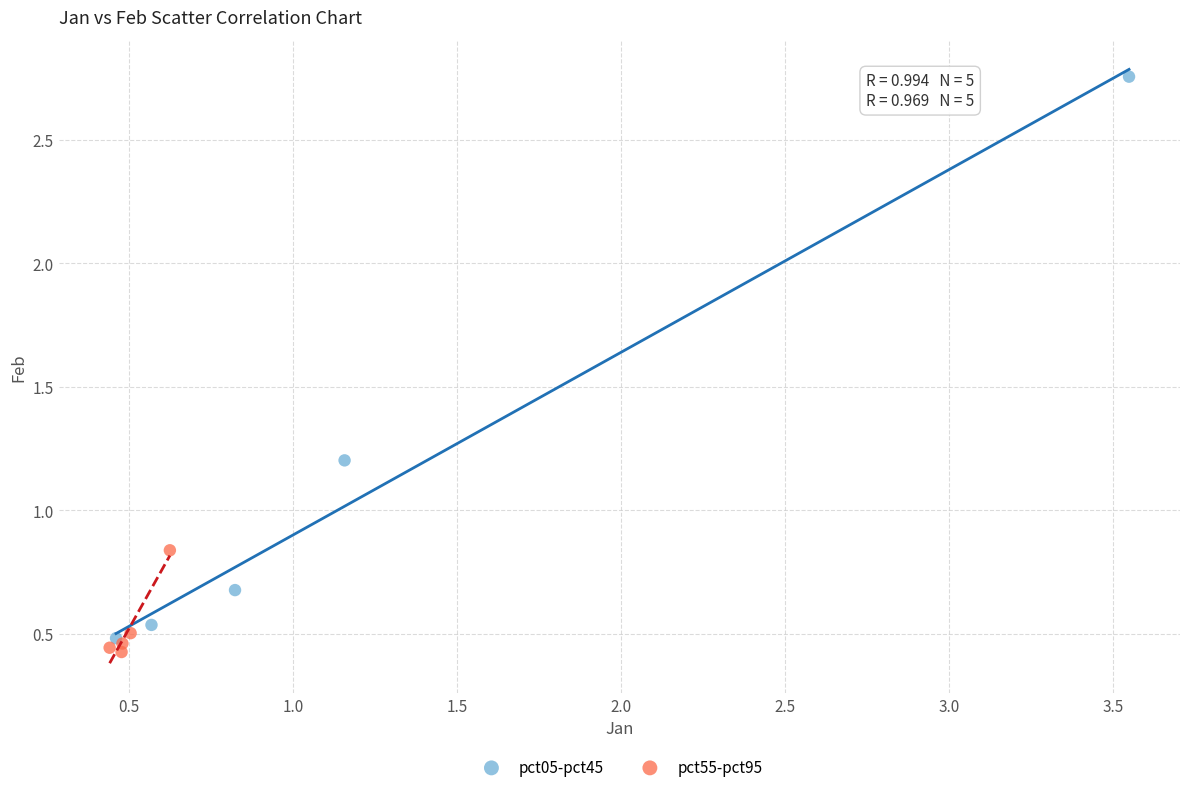

What are all the series names shown in the legend?

pct05-pct45, pct55-pct95